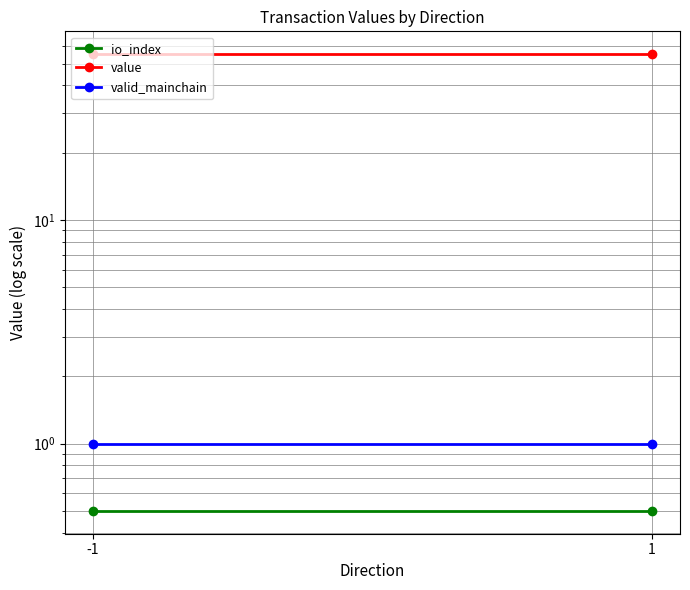

Reading left to right, extract all data points from this chart.

io_index: 0.5	0.5
value: 55.1	55.1
valid_mainchain: 1.0	1.0